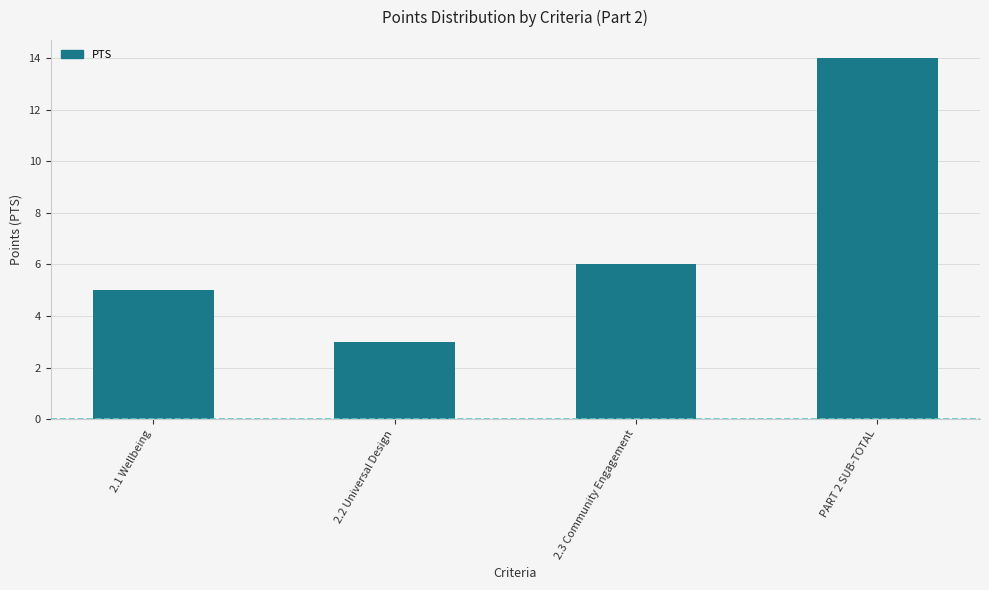

Reading left to right, what are all the values shown in this chart?

5	3	6	14